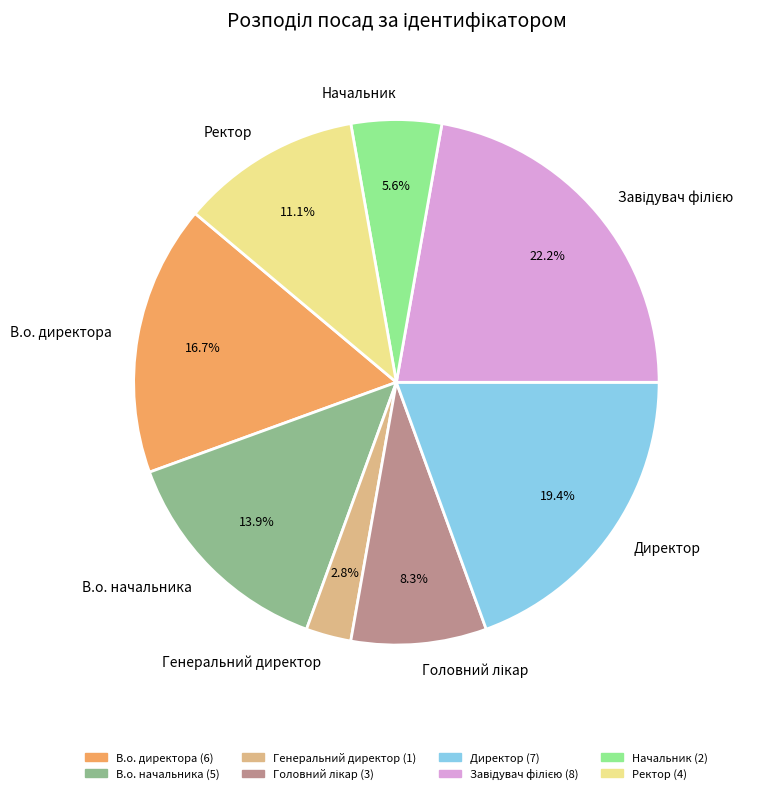

Count the number of slices in the pie.

8